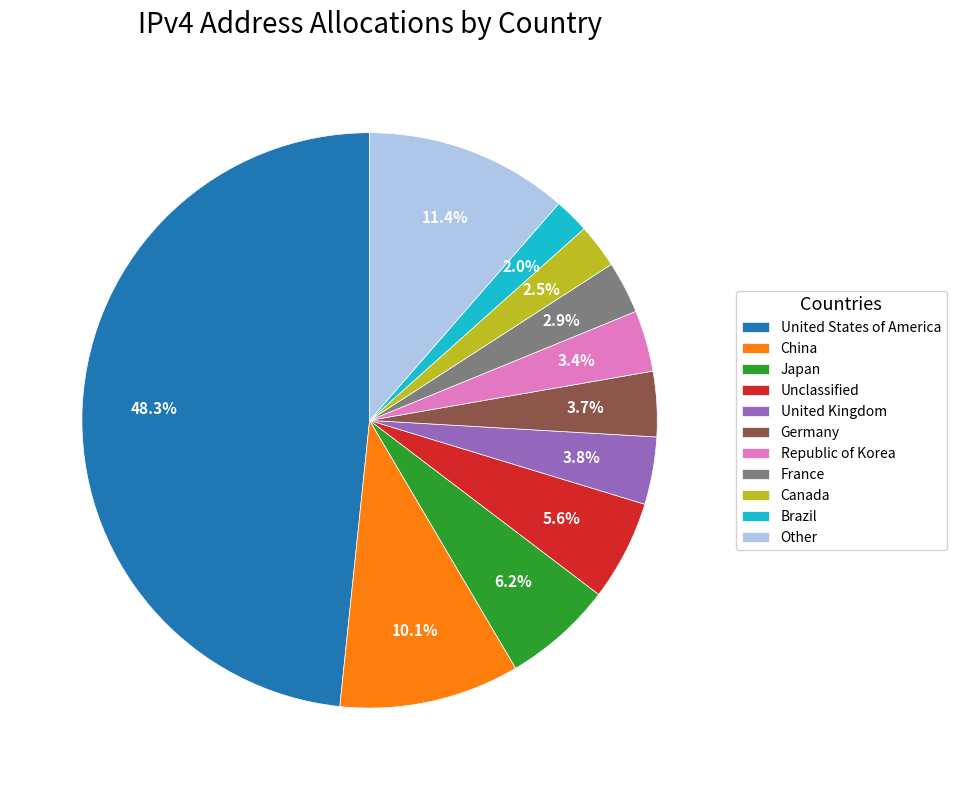

What is the largest slice in the pie chart?

United States of America